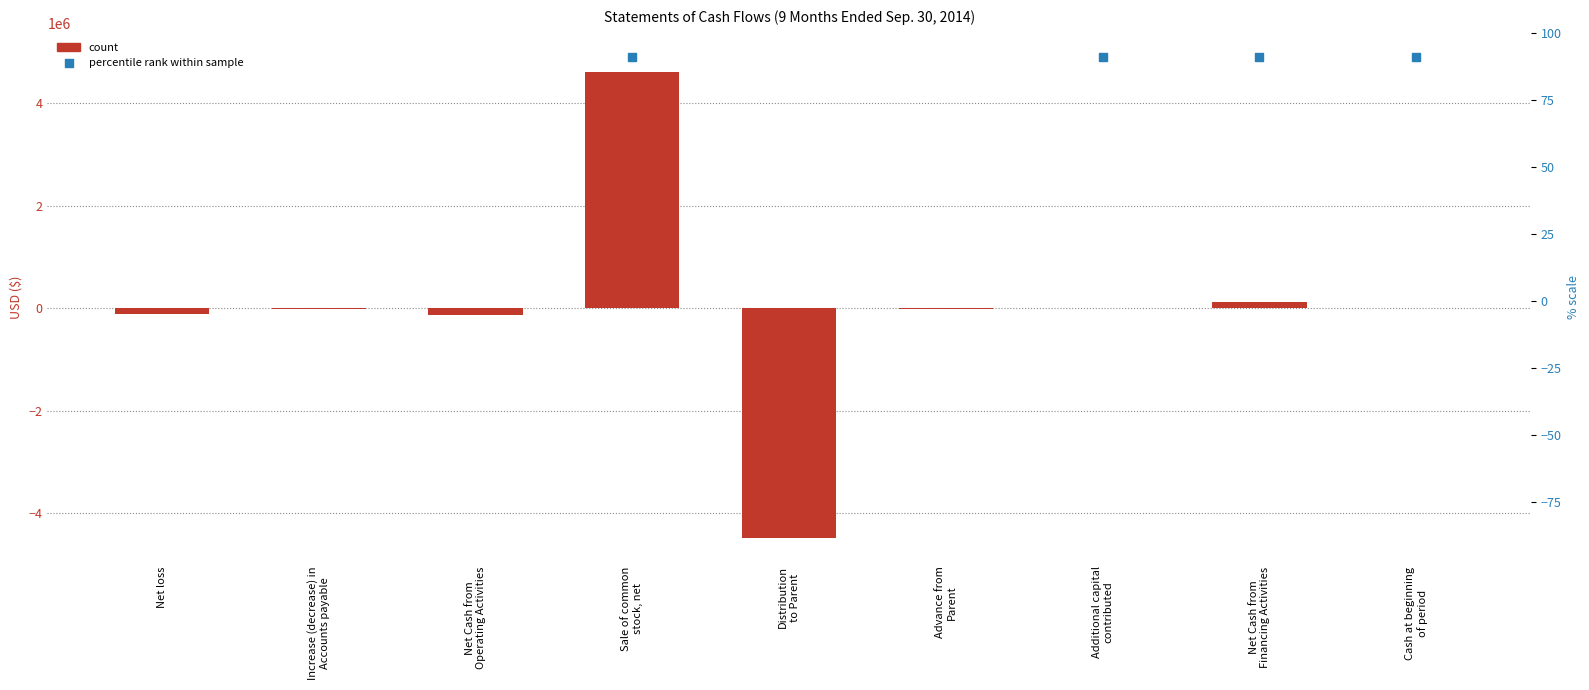

Which has a higher value, Net loss or Distribution
to Parent?

Net loss